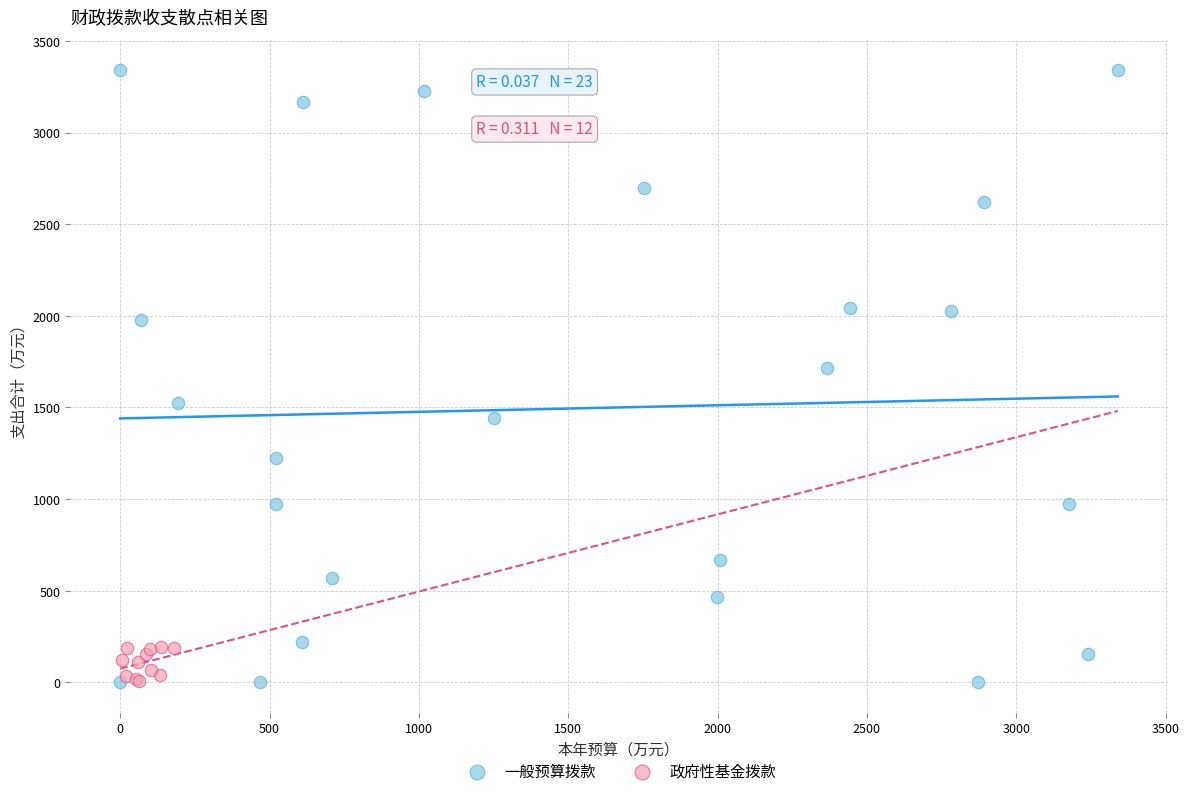

Which series has the widest spread of Y values?

一般预算拨款